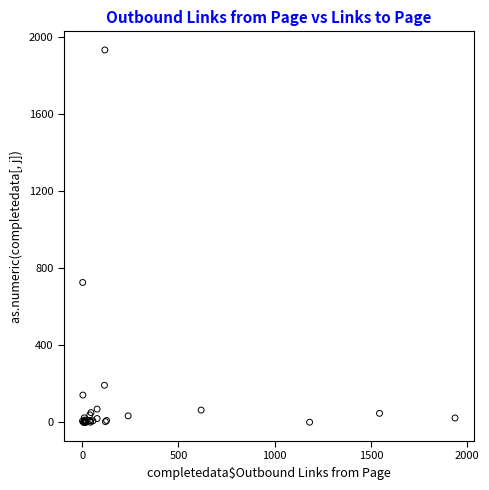

What Y value in the scatter plot is closest to 967?

727